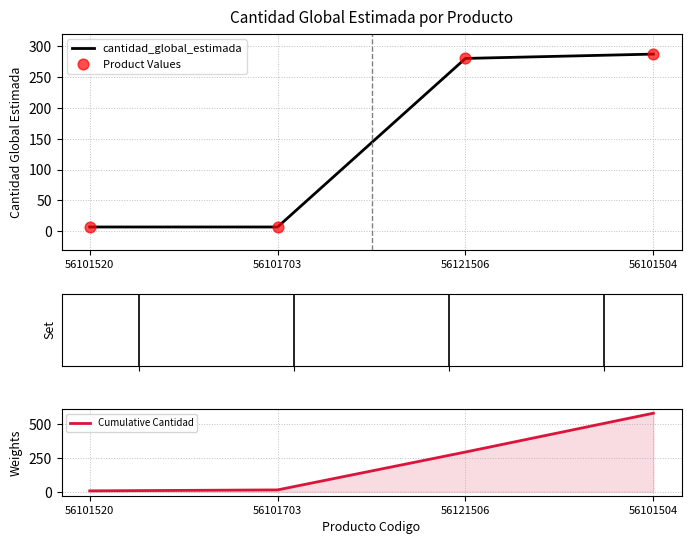

Which series has the largest total across all categories?

Cumulative Cantidad